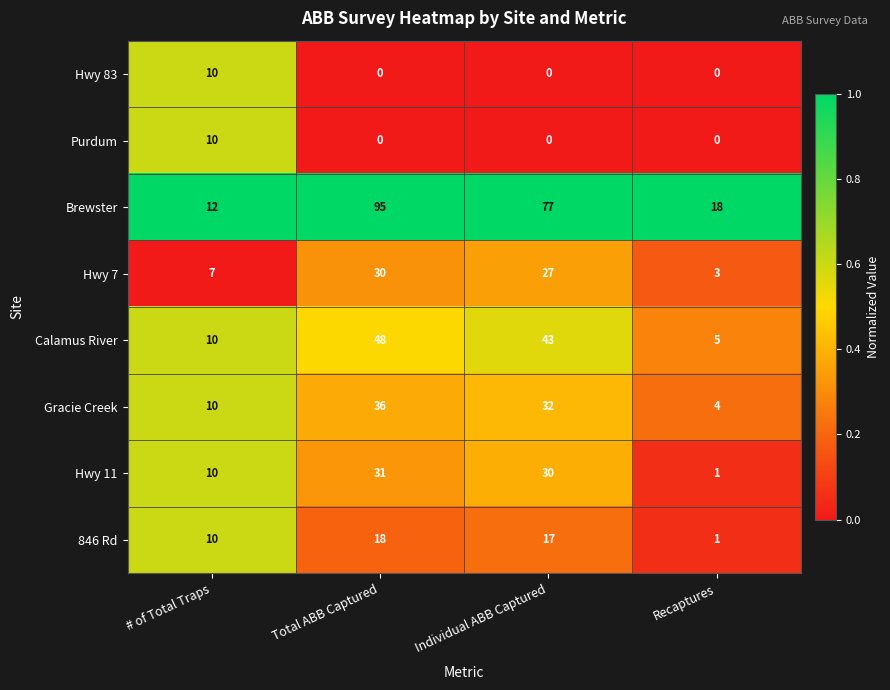

What is the total value across all series at # of Total Traps?

79